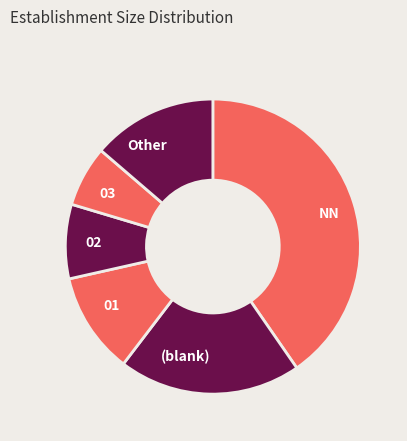

Rank the categories by value from highest to lowest.

NN, (blank), Other, 01, 02, 03